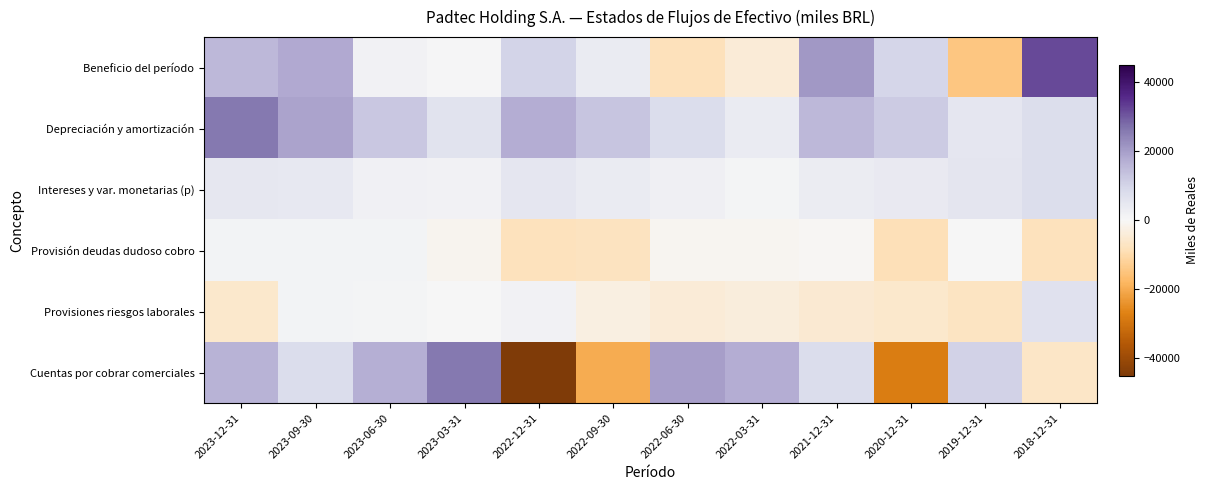

Reading left to right, list all the values displayed in this chart.

Beneficio del período: 2023-12-31=15480	2023-09-30=18018	2023-06-30=1469	2023-03-31=677	2022-12-31=10122	2022-09-30=3863	2022-06-30=-8355	2022-03-31=-4476	2021-12-31=21033	2020-12-31=9782	2019-12-31=-14665	2018-12-31=32088
Depreciación y amortización: 2023-12-31=25863	2023-09-30=19092	2023-06-30=12432	2023-03-31=6134	2022-12-31=17438	2022-09-30=12787	2022-06-30=7934	2022-03-31=3750	2021-12-31=15301	2020-12-31=11758	2019-12-31=5268	2018-12-31=7660
Intereses y var. monetarias (p): 2023-12-31=4616	2023-09-30=4493	2023-06-30=1829	2023-03-31=1683	2022-12-31=5039	2022-09-30=3702	2022-06-30=2264	2022-03-31=1041	2021-12-31=3292	2020-12-31=4106	2019-12-31=5336	2018-12-31=7421
Provisión deudas dudoso cobro: 2023-12-31=1156	2023-09-30=1162	2023-06-30=1251	2023-03-31=-1177	2022-12-31=-7951	2022-09-30=-7428	2022-06-30=-1015	2022-03-31=-1040	2021-12-31=-493	2020-12-31=-8681	2019-12-31=256	2018-12-31=-7770
Provisiones riesgos laborales: 2023-12-31=-5838	2023-09-30=1410	2023-06-30=733	2023-03-31=85	2022-12-31=1656	2022-09-30=-3076	2022-06-30=-4528	2022-03-31=-3592	2021-12-31=-4985	2020-12-31=-5737	2019-12-31=-7400	2018-12-31=6625
Cuentas por cobrar comerciales: 2023-12-31=16535	2023-09-30=7851	2023-06-30=17136	2023-03-31=26070	2022-12-31=-45194	2022-09-30=-19819	2022-06-30=20011	2022-03-31=17632	2021-12-31=8045	2020-12-31=-28025	2019-12-31=10249	2018-12-31=-6693